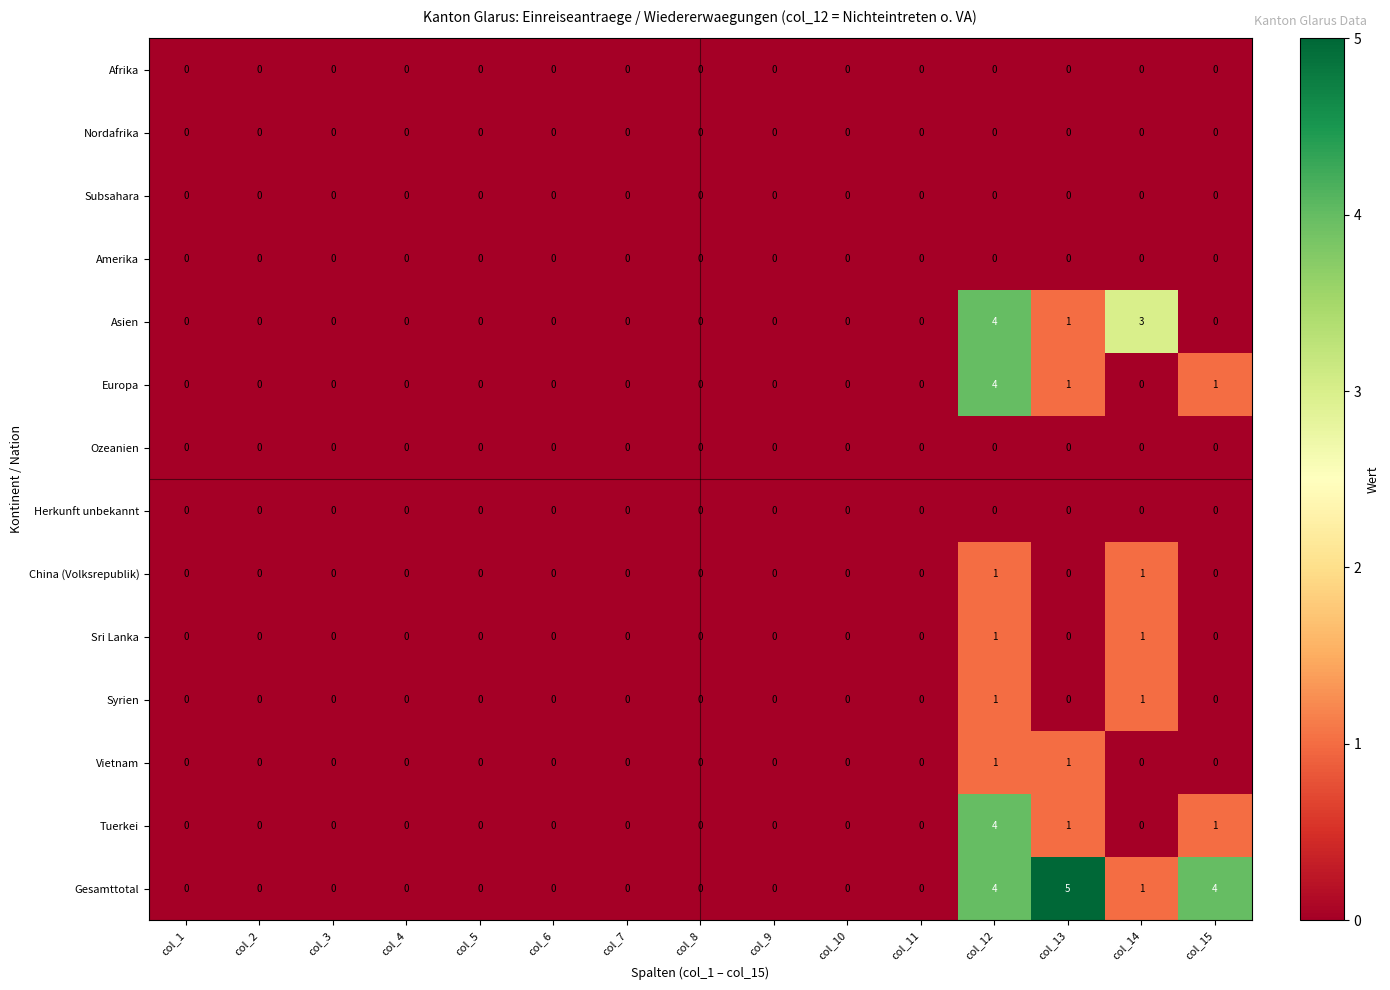

Which label corresponds to the largest value in the chart?

col_13